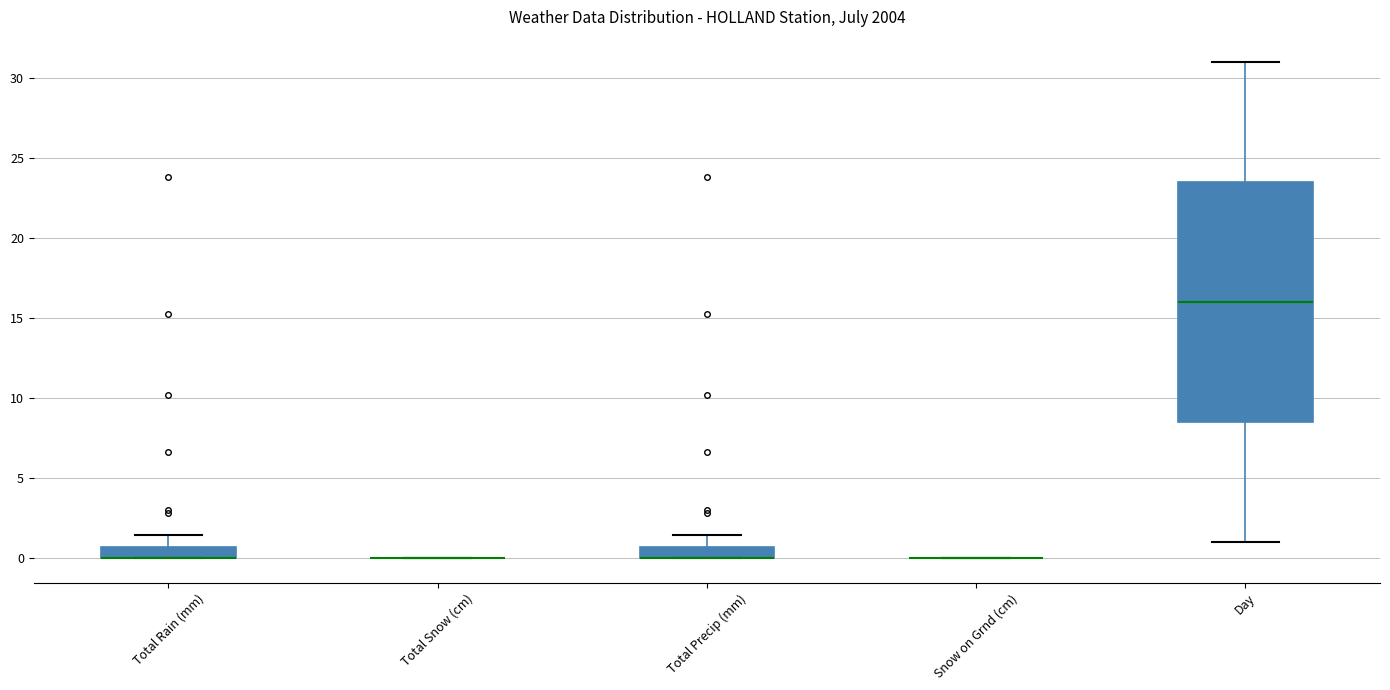

Which box is the tallest, from its lower edge to its upper edge?

Day